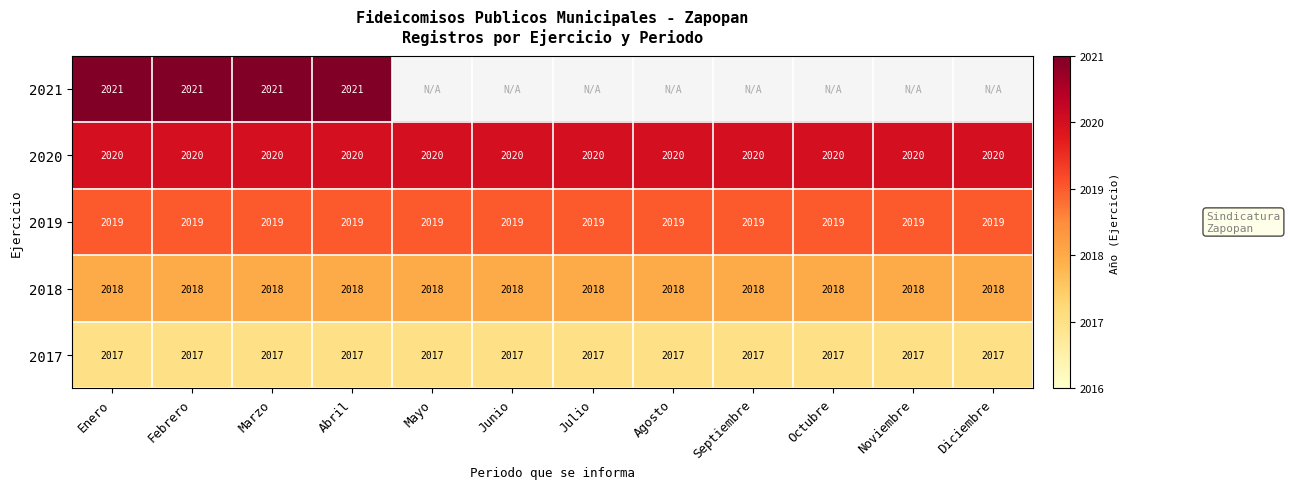

Is it true that 2020 equals 3100.7 at Febrero?

False